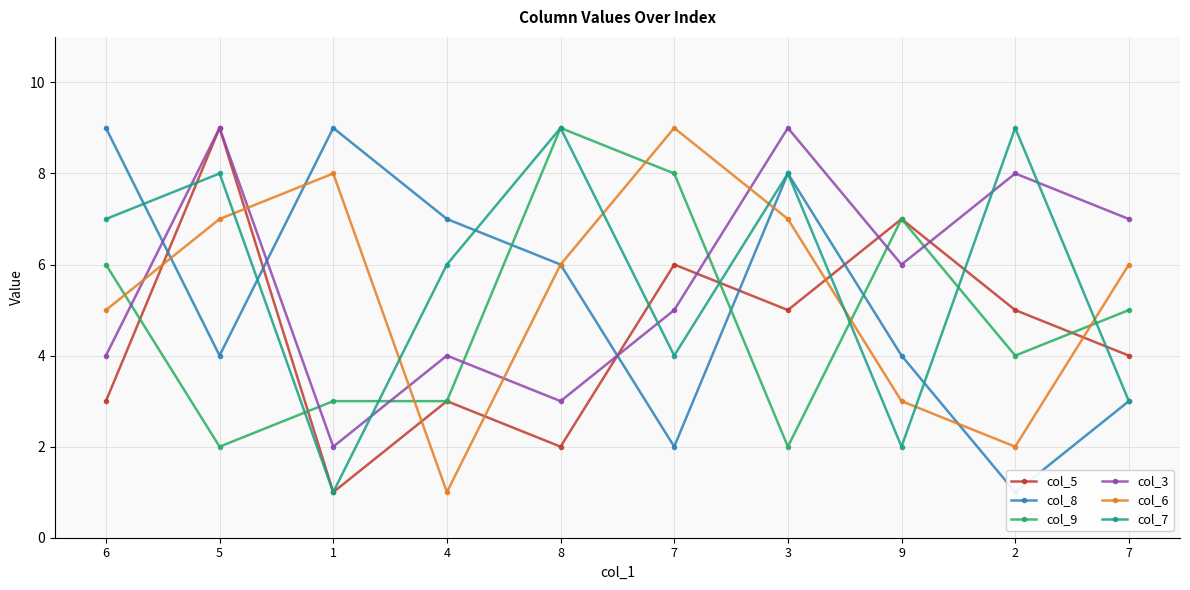

At how many categories does at least one series exceed 2?

10